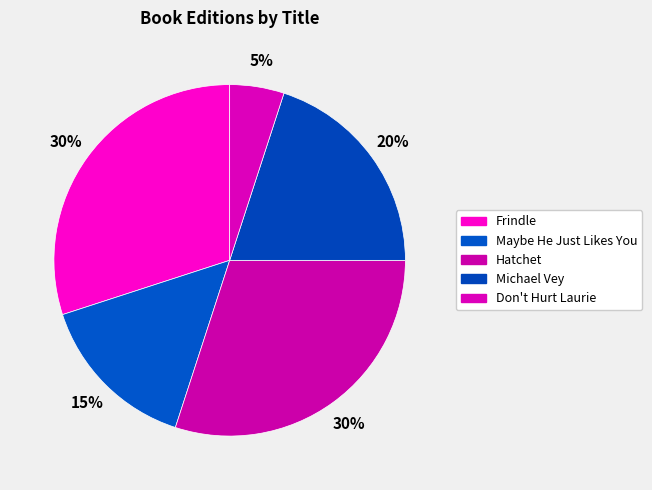

Combined, do Don't Hurt Laurie and Michael Vey account for over 50%?

No